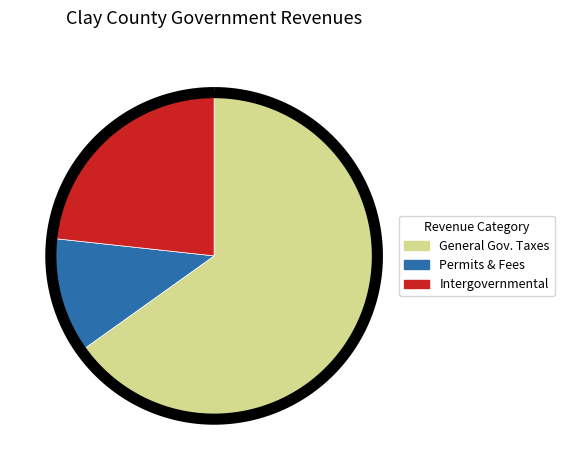

Is there a majority slice in this chart?

Yes